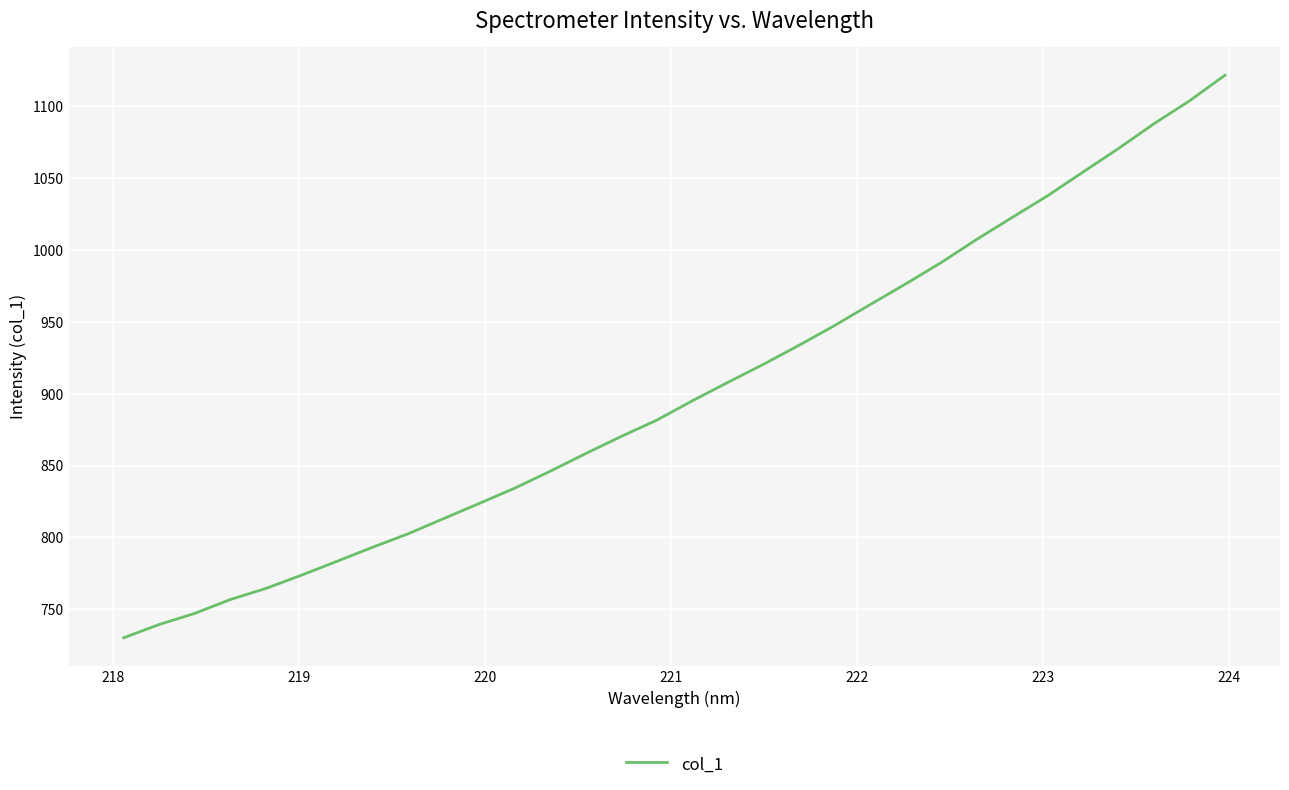

What is the smallest value displayed?

730.2